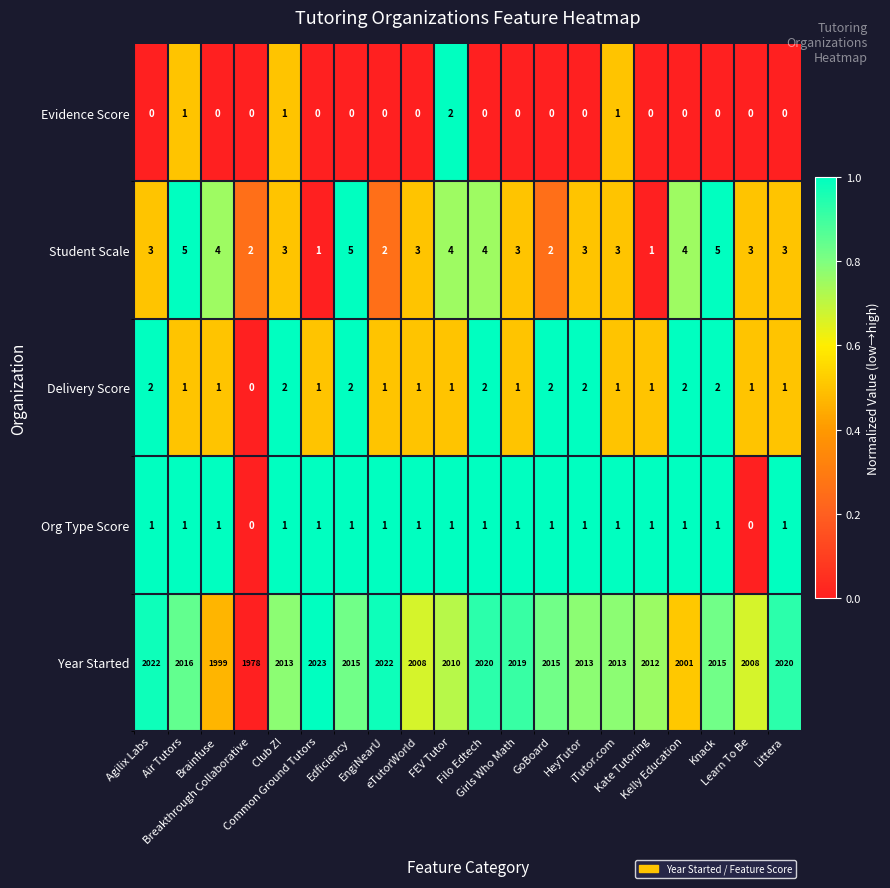

What is the total value across all series at eTutorWorld?

2013